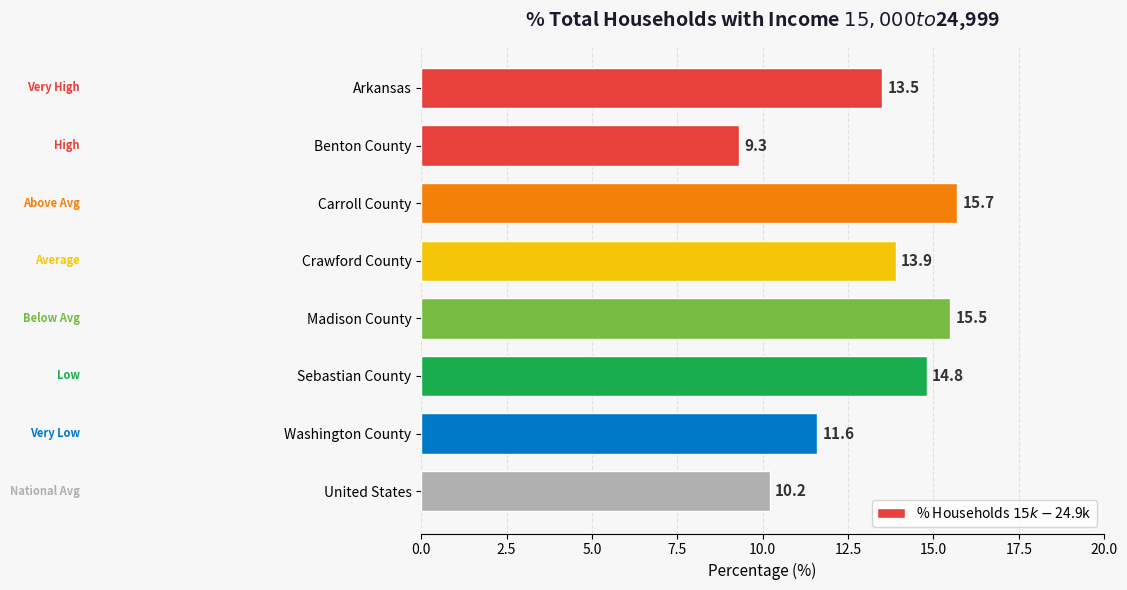

The value at Madison County is 21.0. True or false?

False